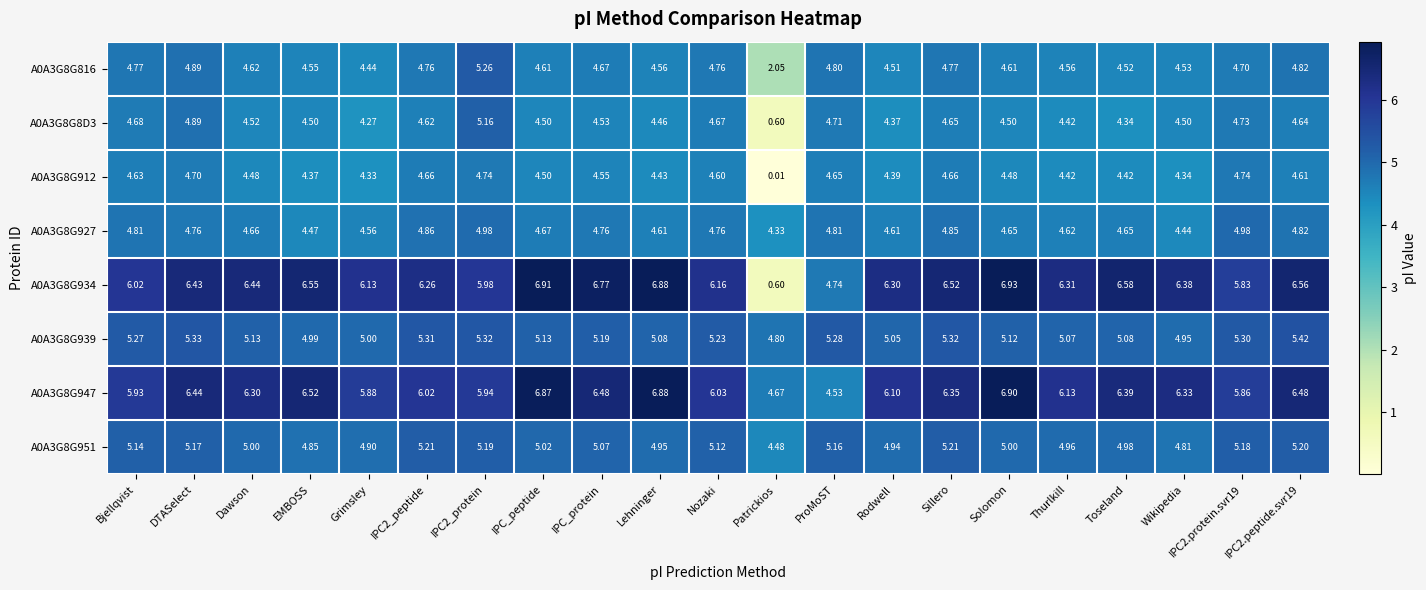

At which category does the chart reach its minimum across all series?

Patrickios